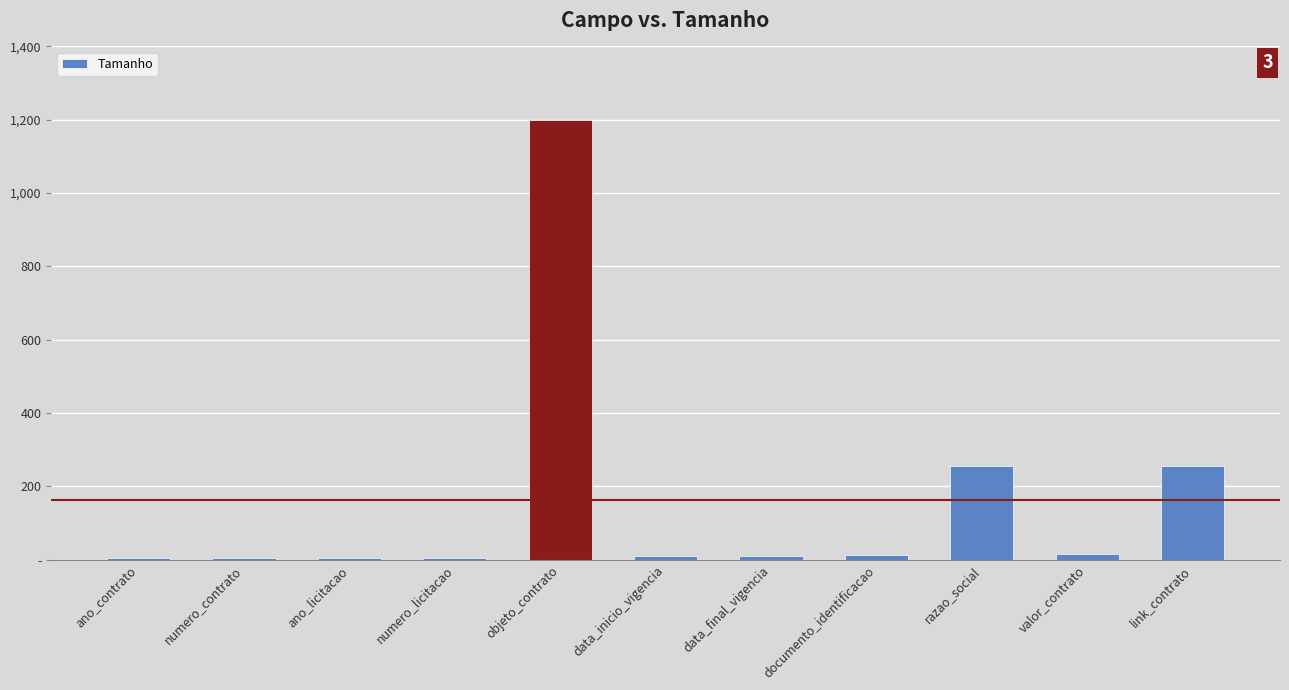

What position from the left is documento_identificacao?

8